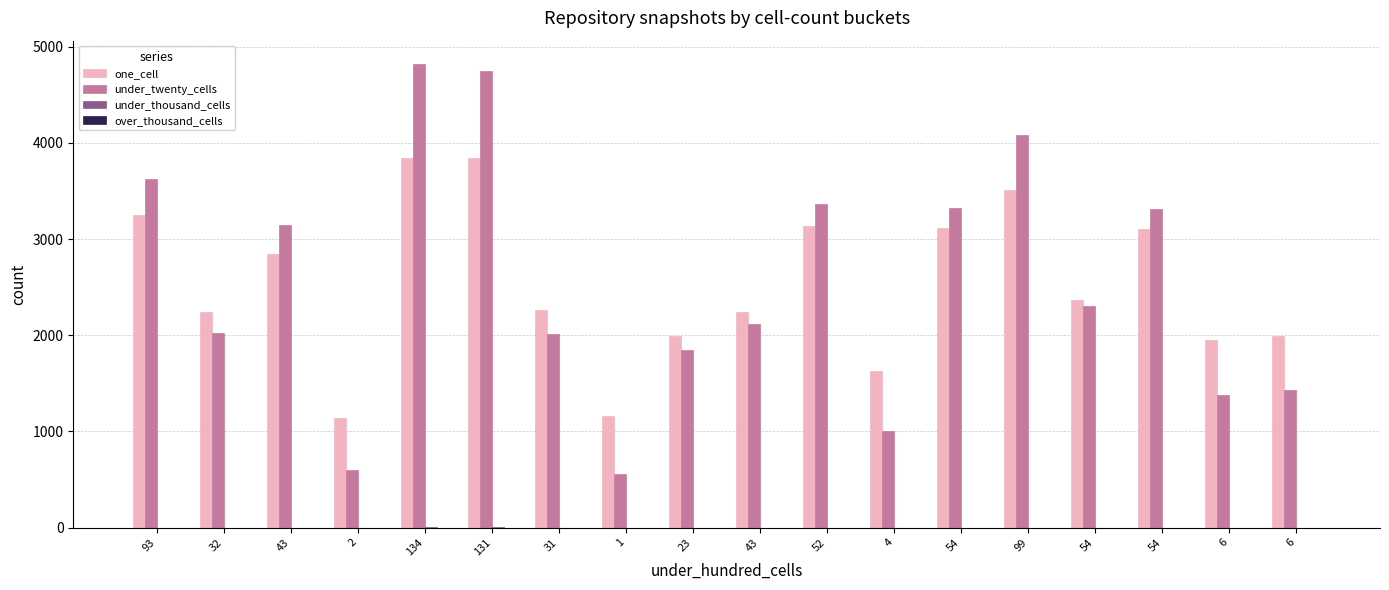

Count the number of categories in the chart.

18